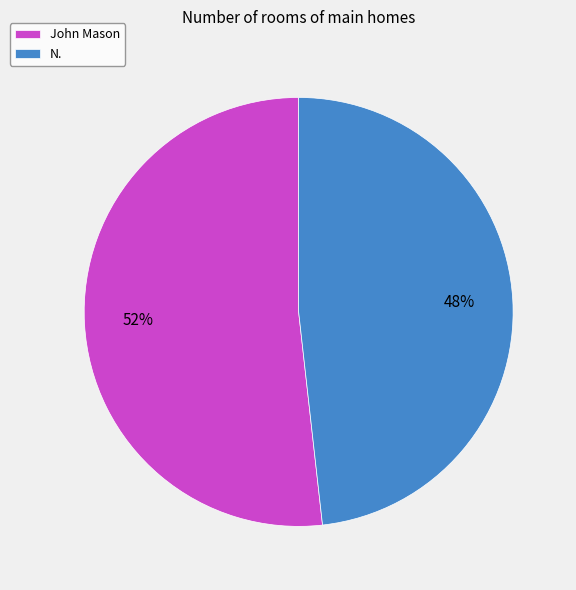

How many slices are in this pie chart?

2